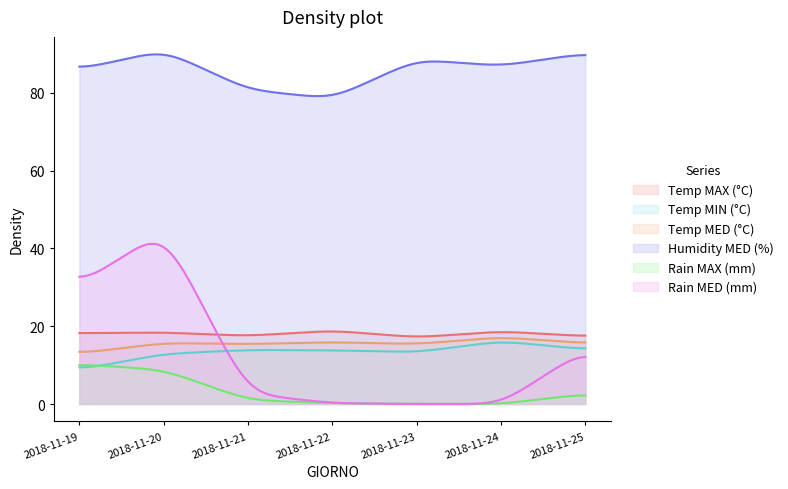

The Temp MIN (°C) series shows 4.6 at 2018-11-19. True or false?

False